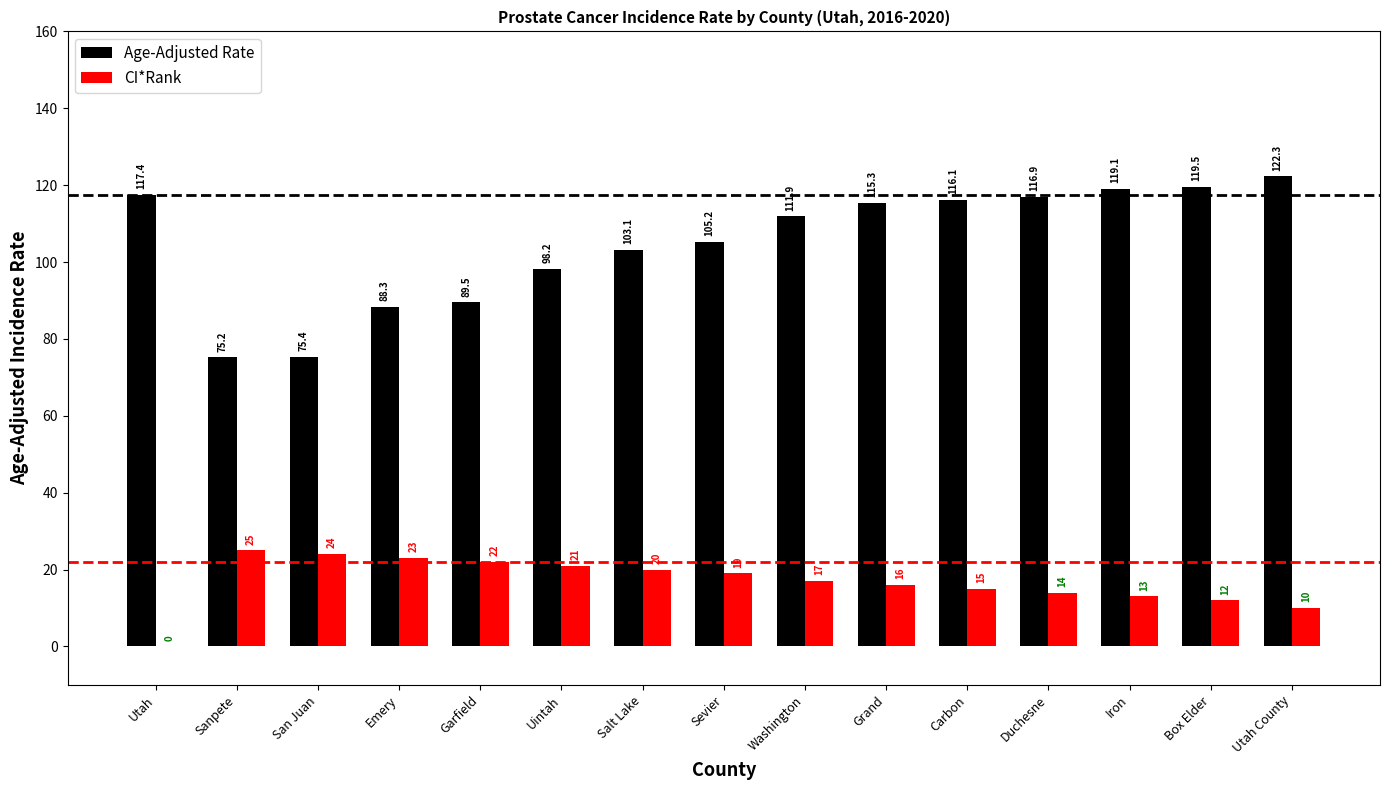

Read the CI*Rank value at Sanpete.

25.0